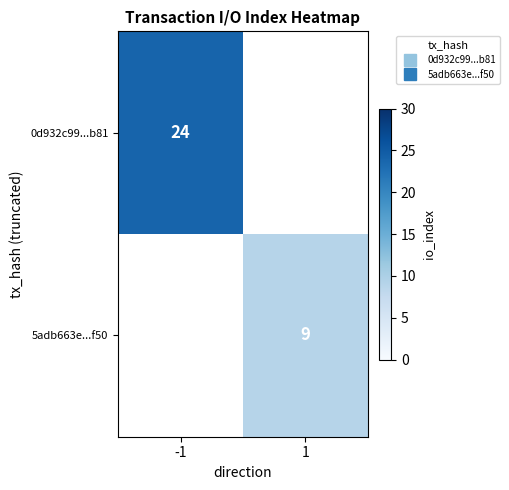

List the labels in order of 5adb663e...f50 value, largest first.

-1, 1